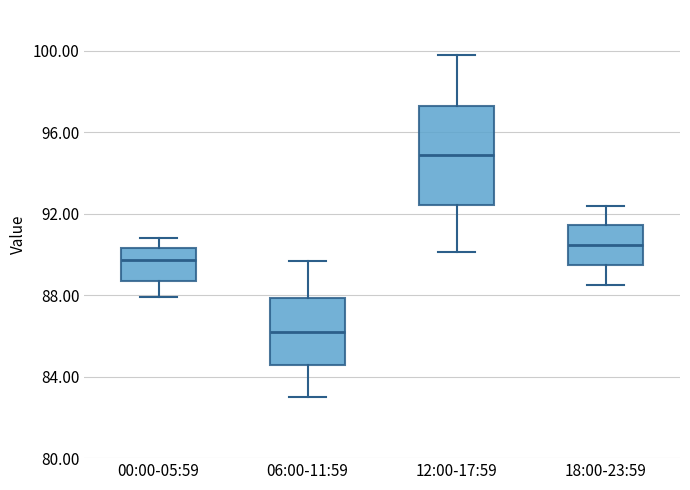

Where is the lower edge of the box for 18:00-23:59 on the y-axis? The values are not printed on the chart, so give them approximately, as read against the axis.

89.5